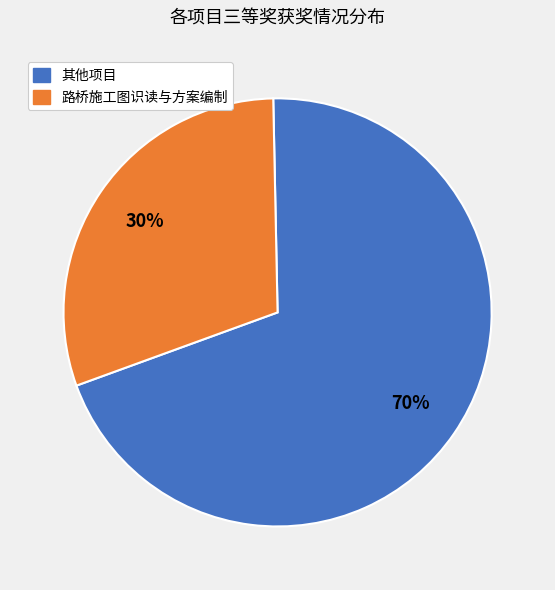

To the nearest percent, what is the difference between the largest and smallest slice percentages?

40%